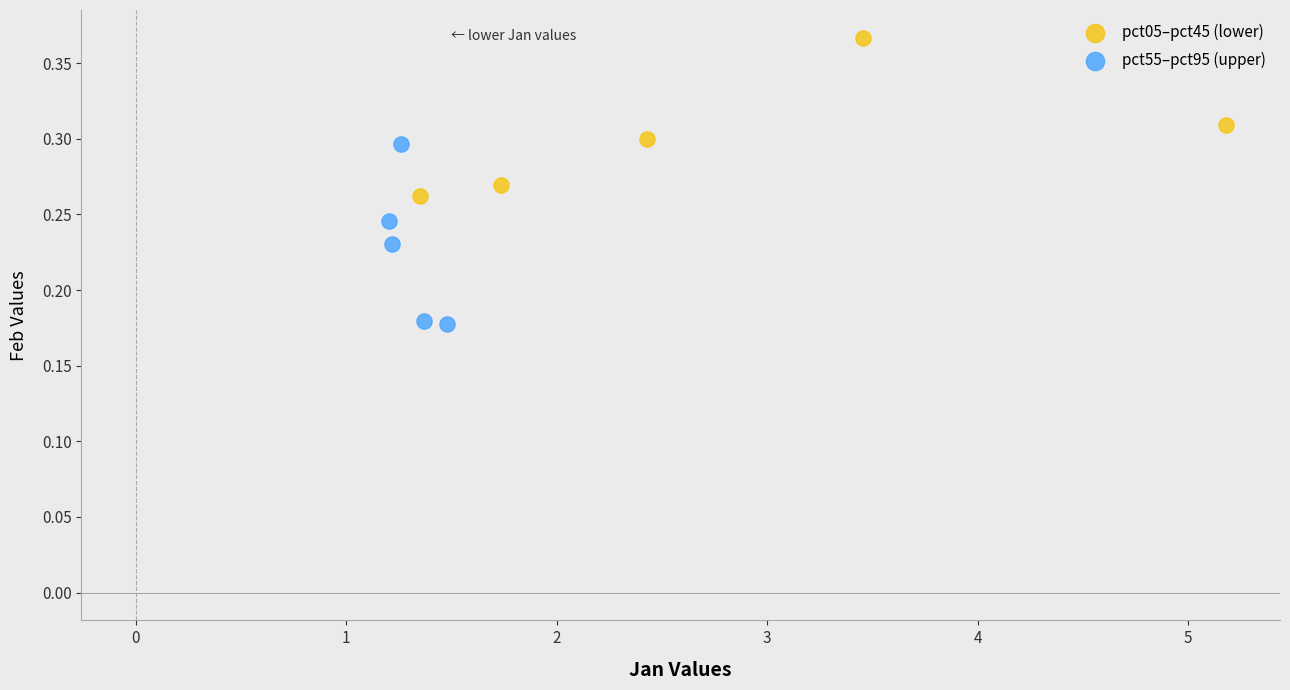

Which series contains the highest Y value?

pct05–pct45 (lower)